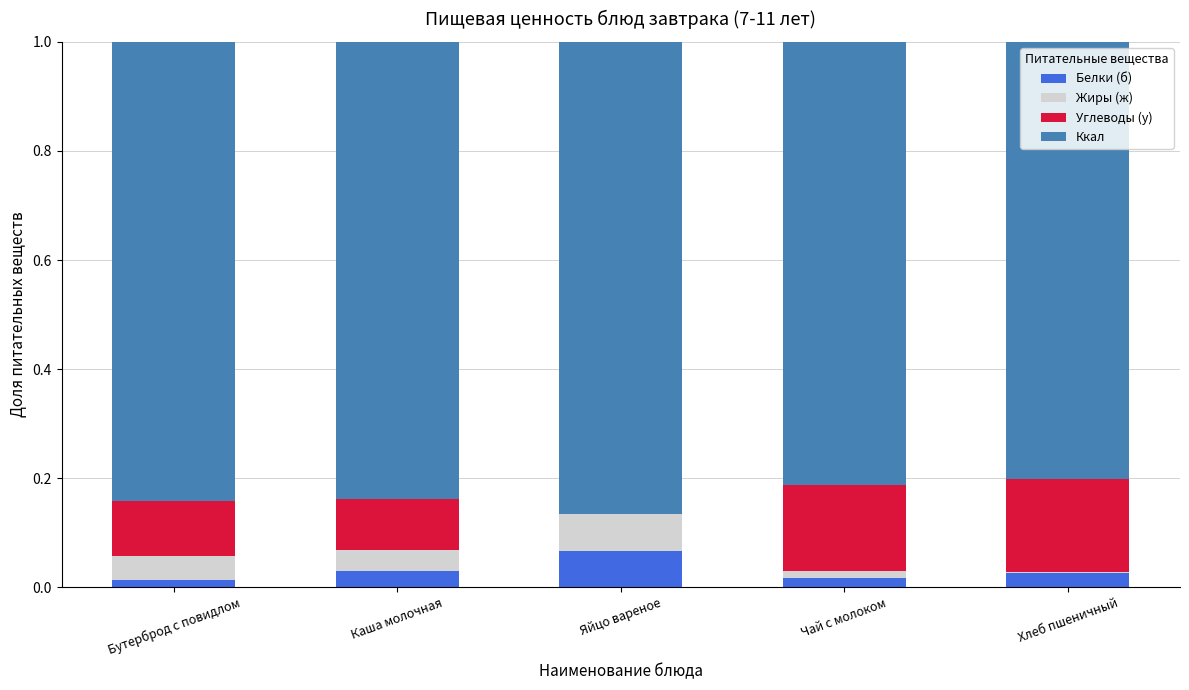

How many data points does each series have?

5